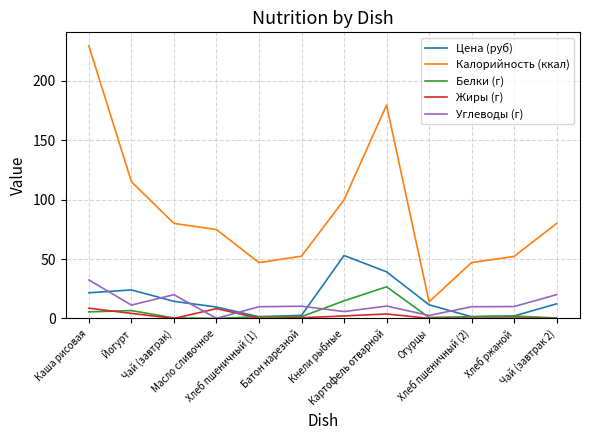

Which series has the largest total across all categories?

Калорийность (ккал)